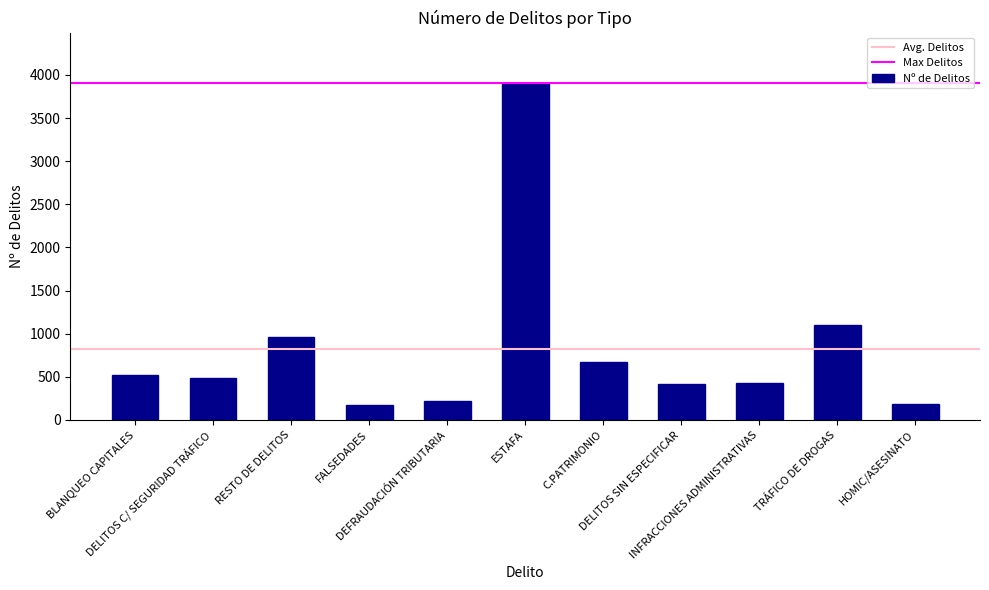

Are the bars grouped side by side (vs. stacked)?

No